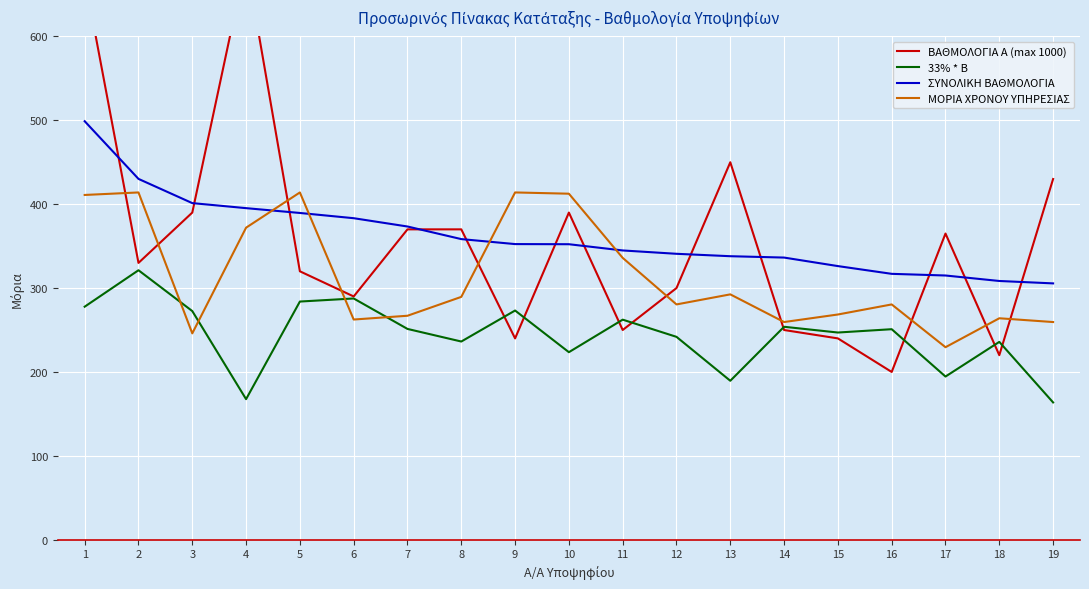

What is the value of the 33% * B point at the 10th from the left?

223.6